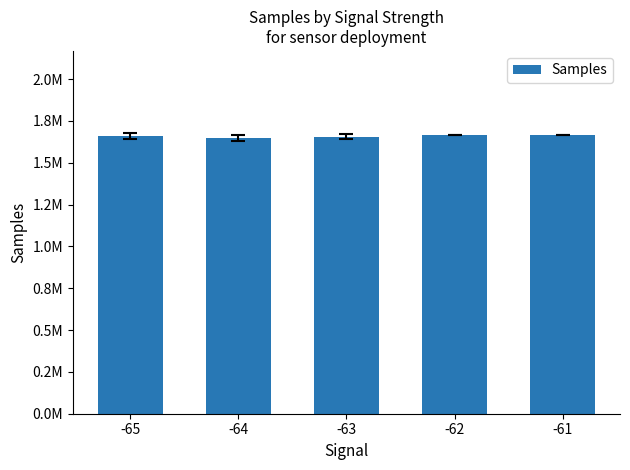

Where is the data nearest to the value 1658371?

-65